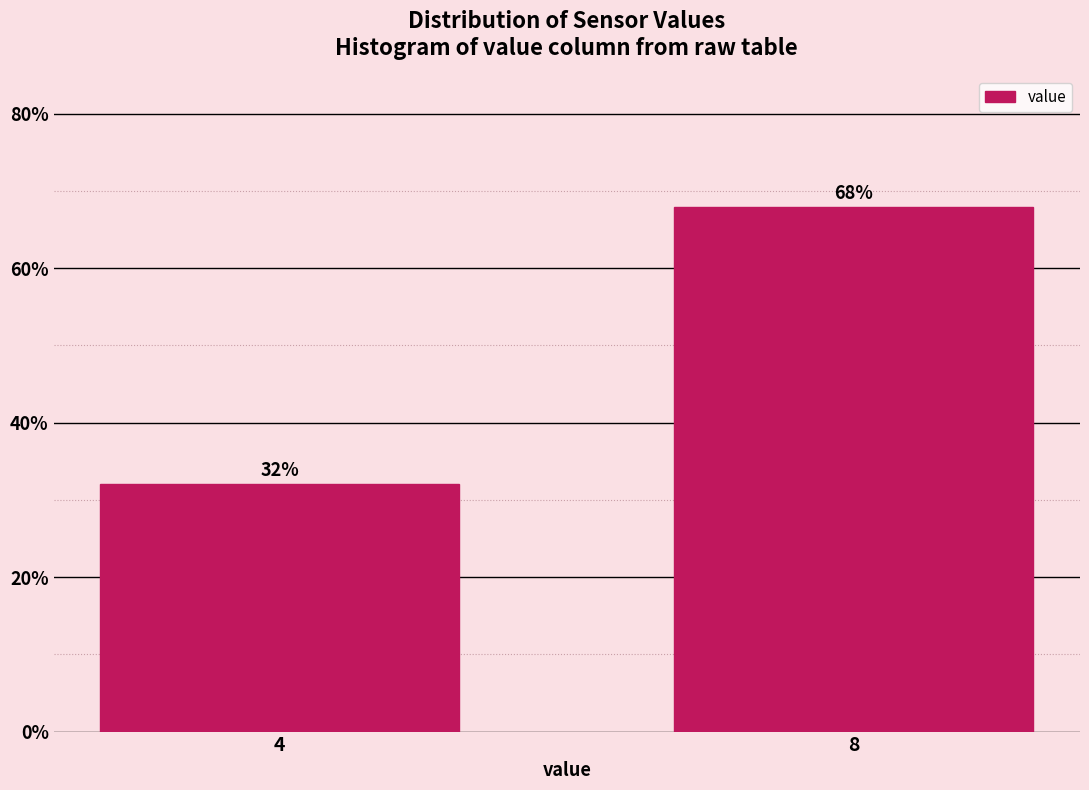

Reading left to right, list all the values displayed in this chart.

4=32.0	8=68.0